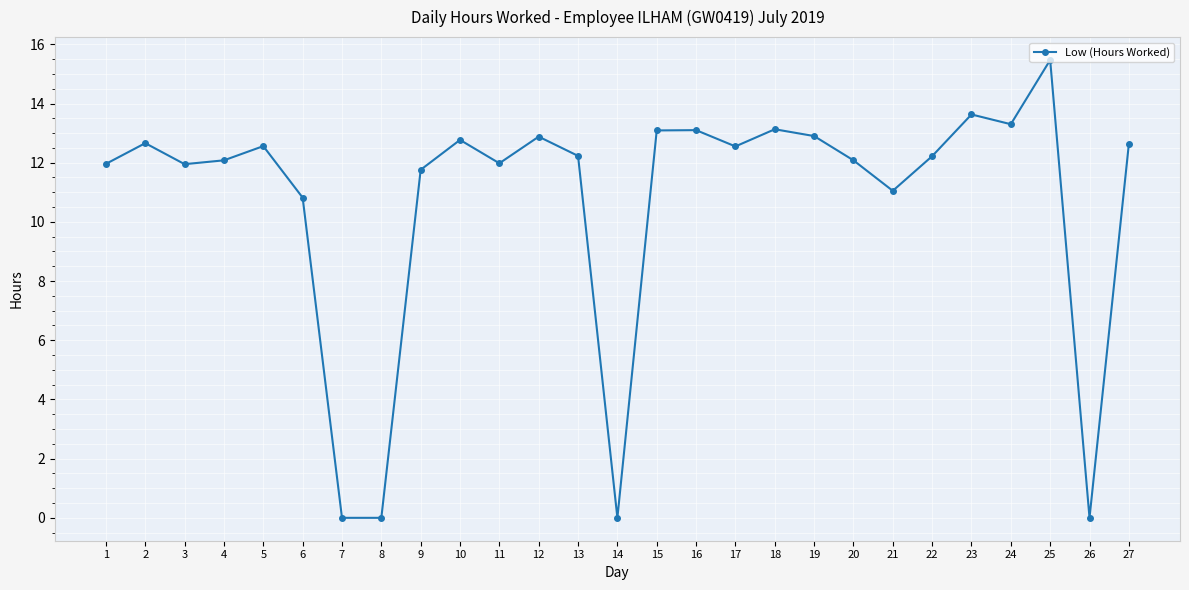

True or false: the data shows 8.8 at 8.

False